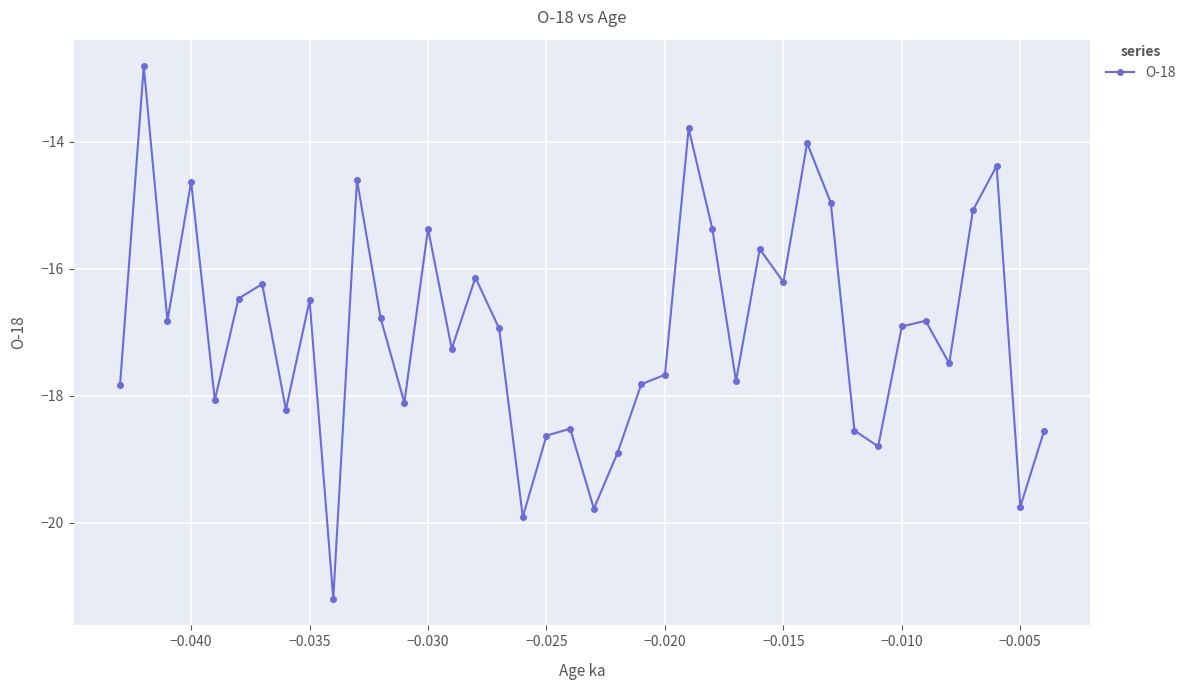

True or false: the data has more than 1 interior local peaks.

True